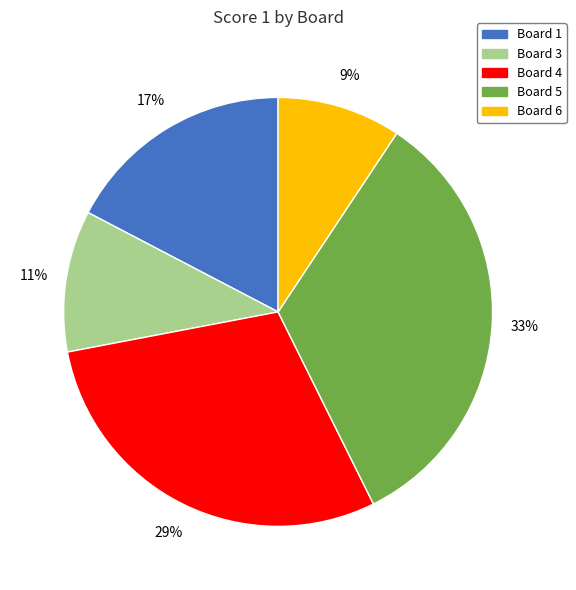

To the nearest percent, what is the average slice percentage?

20%